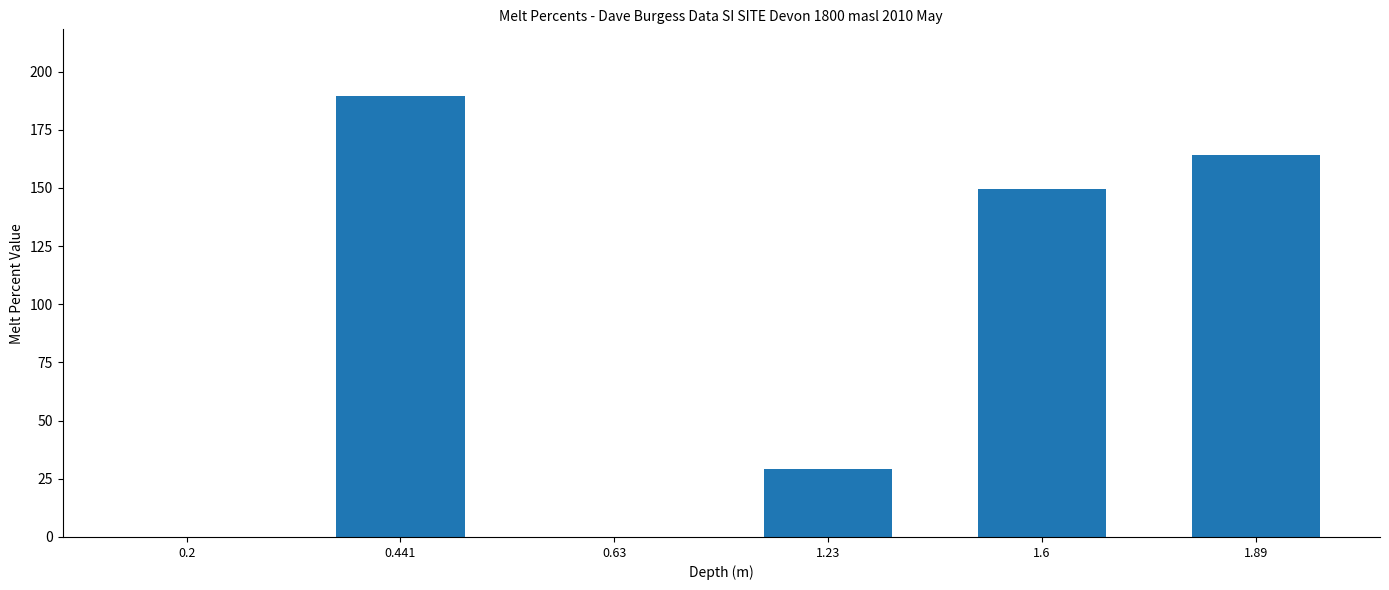

Between 1.6 and 0.441, which is larger?

0.441